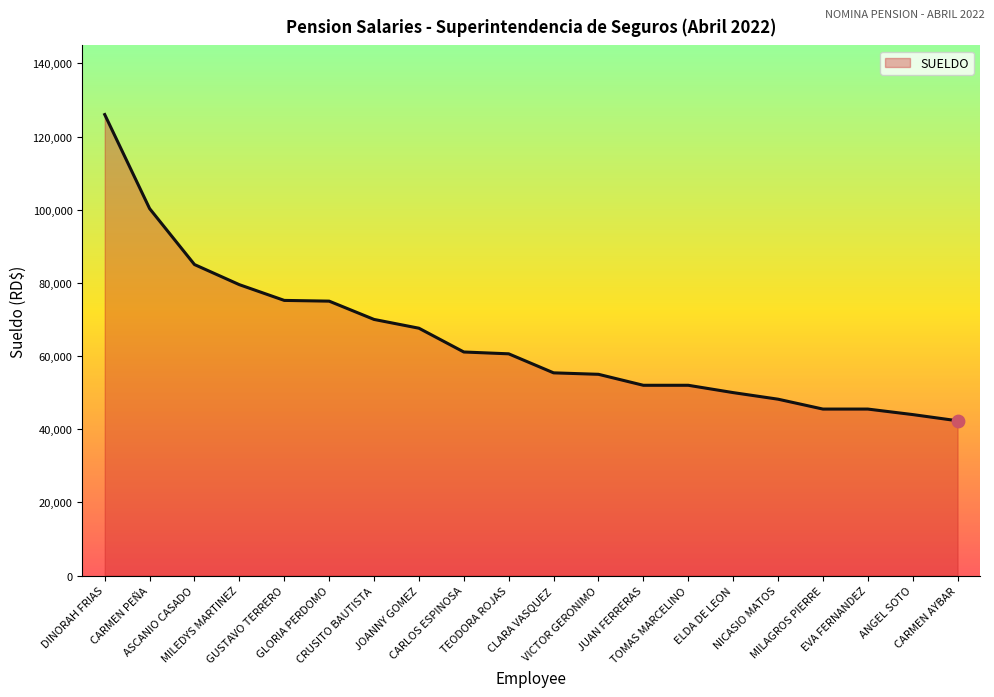

What is the change in value from CARLOS ESPINOSA to TEODORA ROJAS?

-500.0